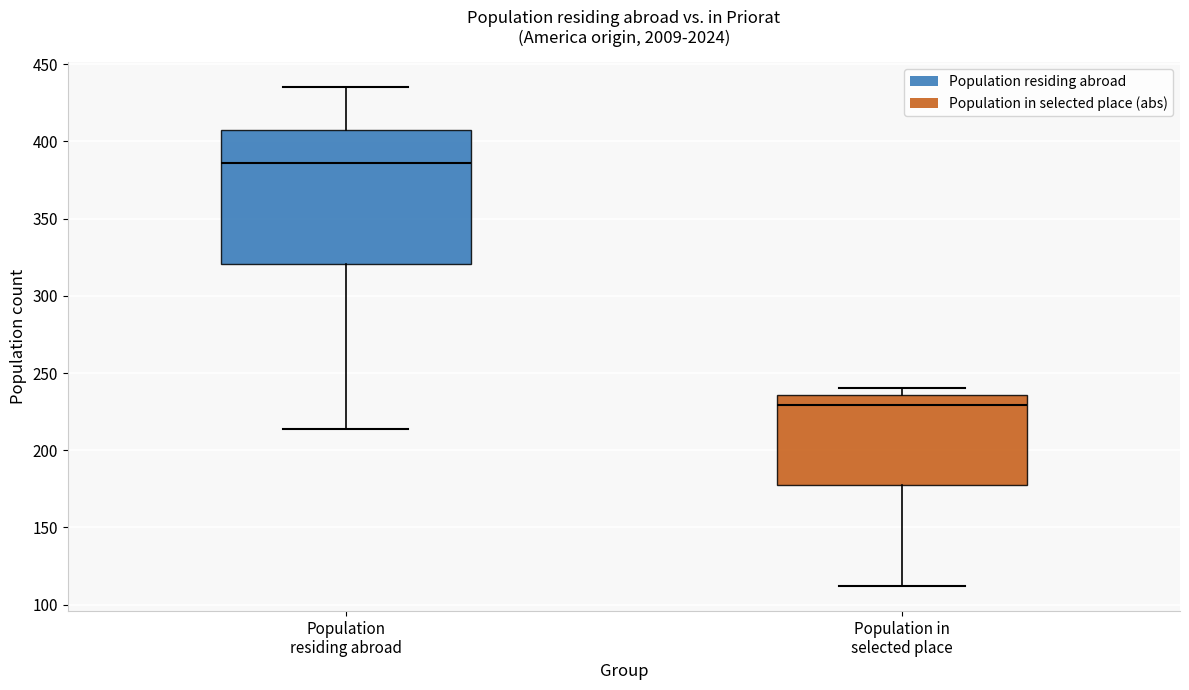

Reading left to right, transcribe this box plot: for each box, give where its median line is, the range the box spans, and where its two whiskers end, as read against the y-axis. The values are not printed on the chart, so give them approximately, as read against the axis.

Population residing abroad: median 385, box 320 to 410, whiskers 215 to 435
Population in selected place: median 230, box 175 to 235, whiskers 110 to 240